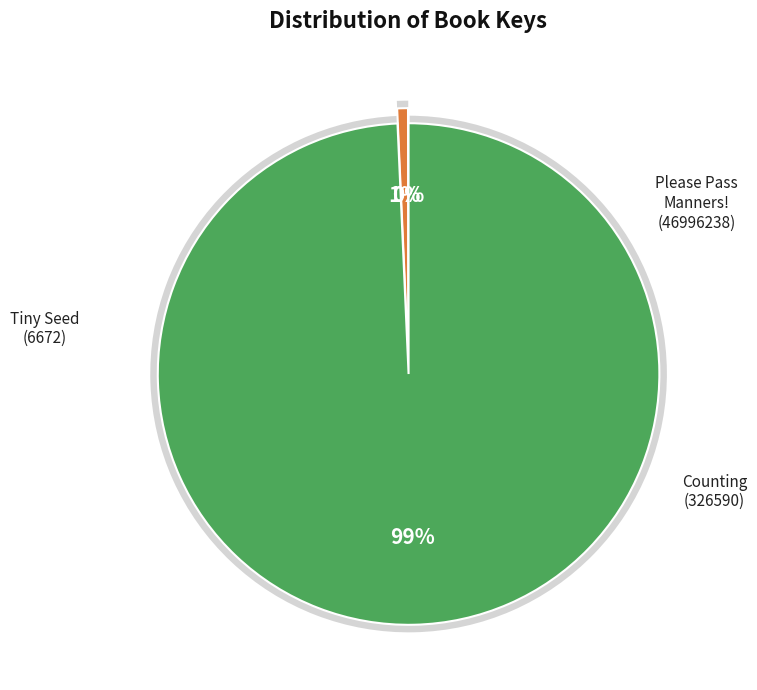

To the nearest percent, what is the difference between the Please Pass the Manners! (46996238) and Counting (326590) slice percentages?

99%